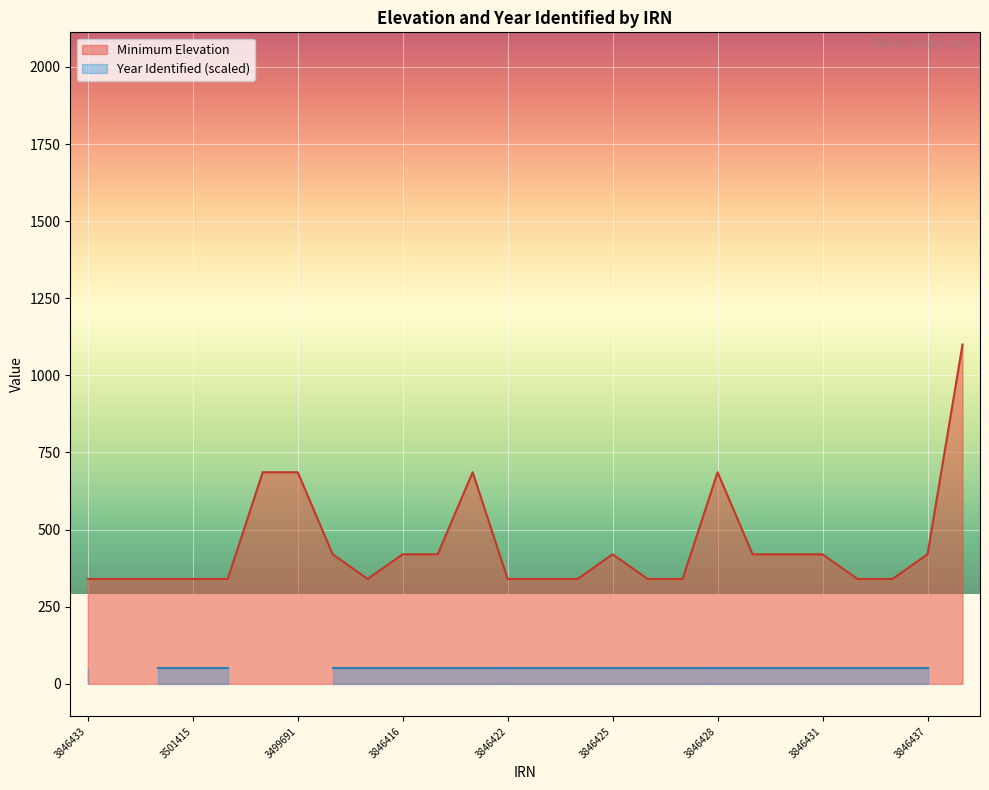

List the labels in order of value, smallest first.

3846433, 3501421, 3499690, 3501415, 3501414, 3846407, 3846422, 3846423, 3846424, 3846426, 3846427, 3846434, 3846435, 3499692, 3846416, 3846418, 3846425, 3846429, 3846430, 3846431, 3846437, 3501422, 3499691, 3846421, 3846428, 105471